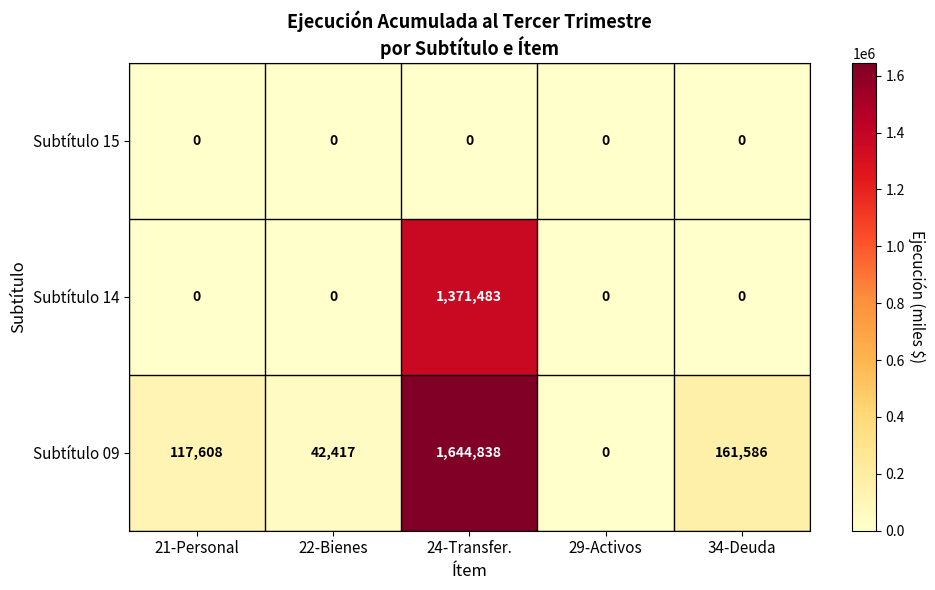

What is the average value of the Subtítulo 14 series?

274297